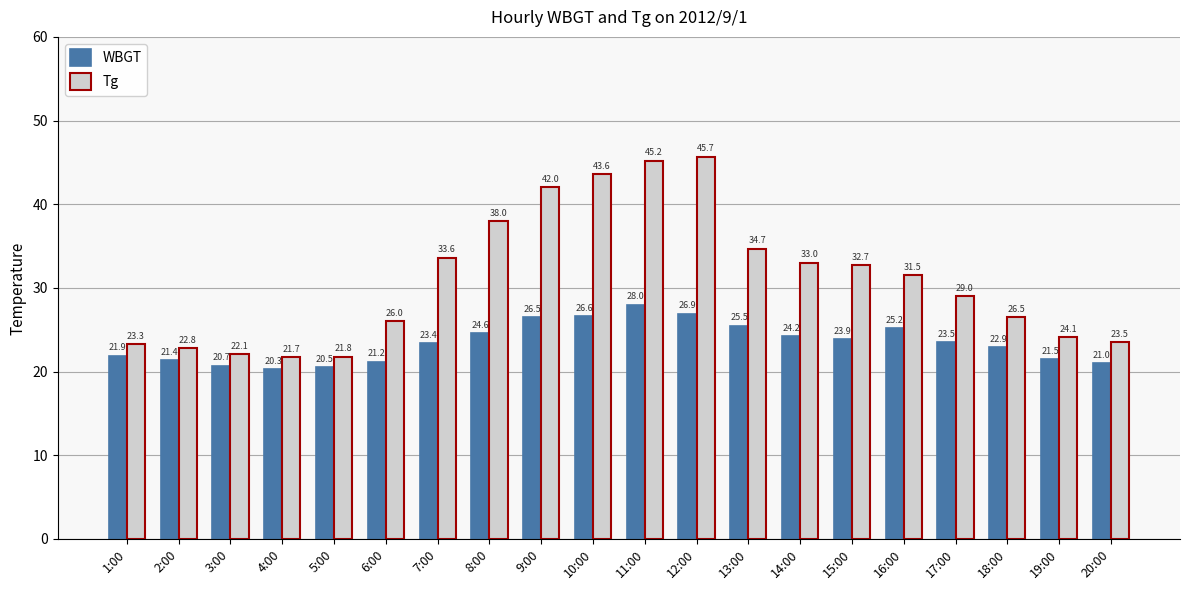

What is the difference between the highest and lowest values at 1:00?

1.4